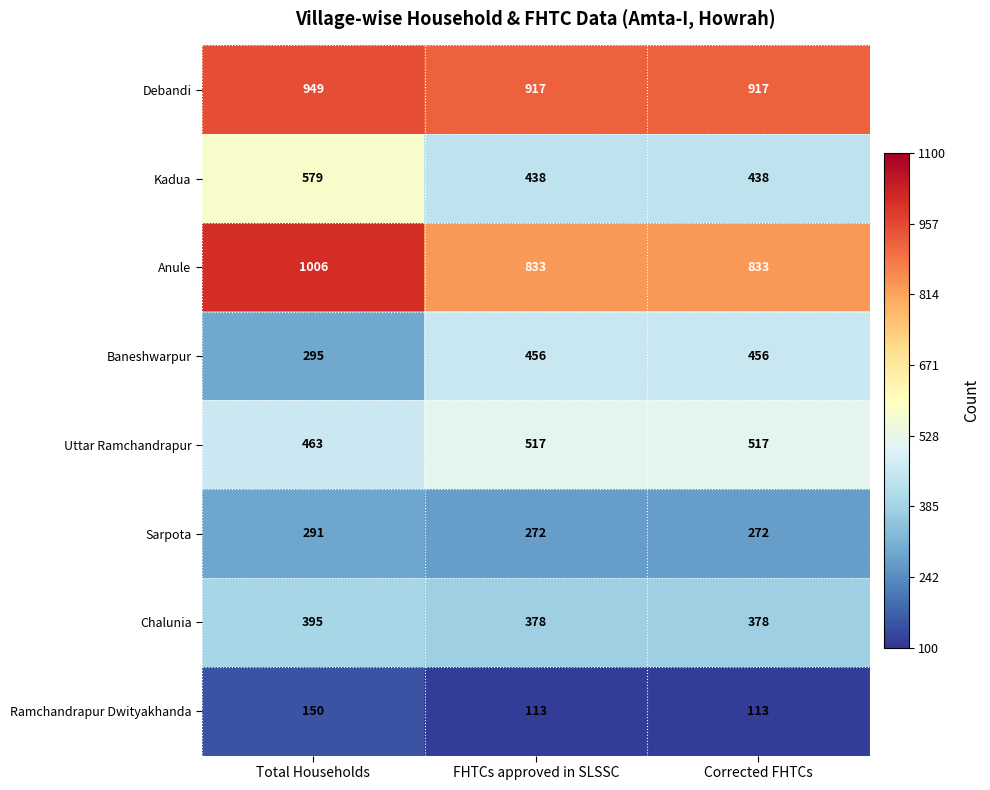

Reading left to right, transcribe all the data shown in this chart.

Debandi: Total Households=949	FHTCs approved in SLSSC=917	Corrected FHTCs=917
Kadua: Total Households=579	FHTCs approved in SLSSC=438	Corrected FHTCs=438
Anule: Total Households=1006	FHTCs approved in SLSSC=833	Corrected FHTCs=833
Baneshwarpur: Total Households=295	FHTCs approved in SLSSC=456	Corrected FHTCs=456
Uttar Ramchandrapur: Total Households=463	FHTCs approved in SLSSC=517	Corrected FHTCs=517
Sarpota: Total Households=291	FHTCs approved in SLSSC=272	Corrected FHTCs=272
Chalunia: Total Households=395	FHTCs approved in SLSSC=378	Corrected FHTCs=378
Ramchandrapur Dwityakhanda: Total Households=150	FHTCs approved in SLSSC=113	Corrected FHTCs=113